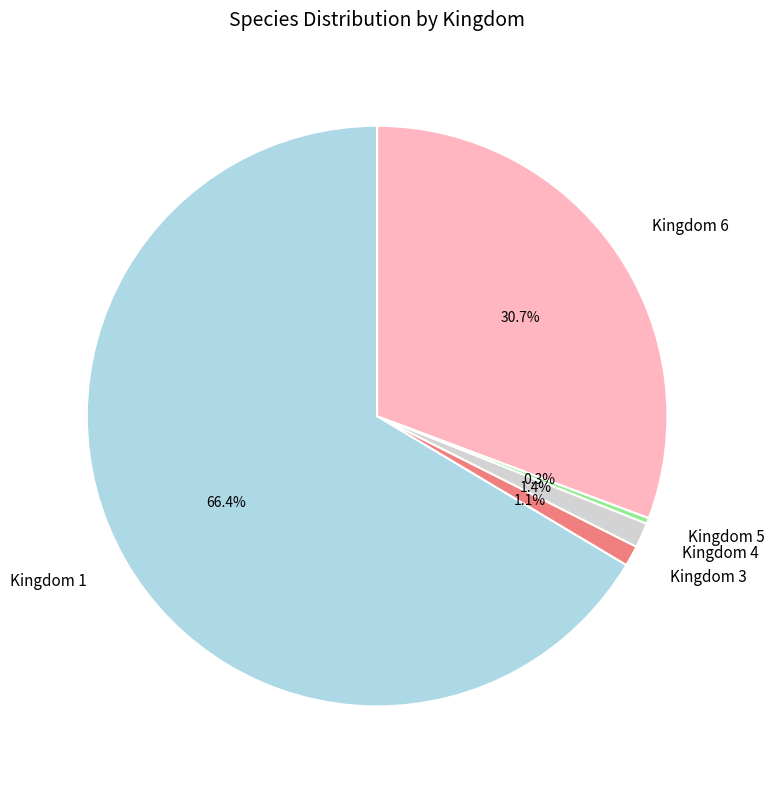

How many segments does this pie chart have?

5